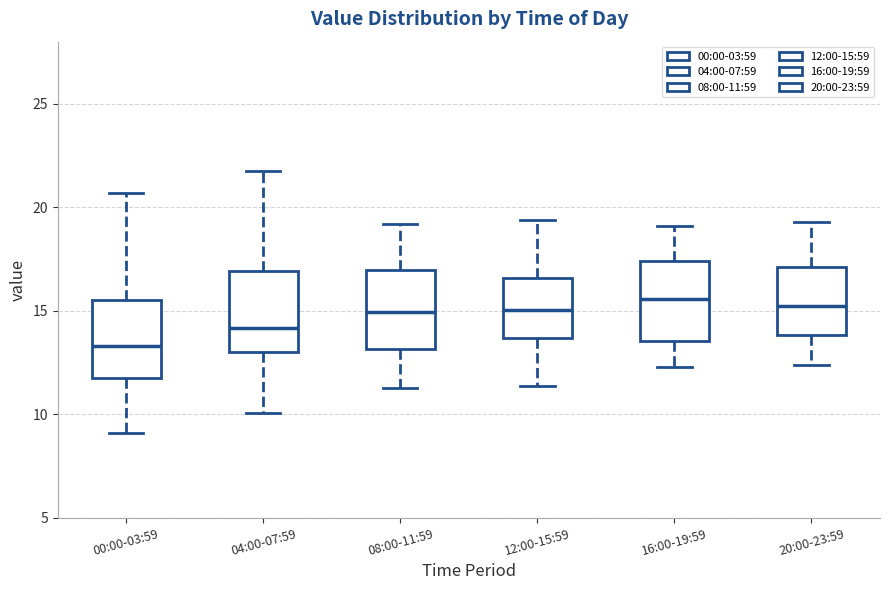

Reading left to right, transcribe this box plot: for each box, give where its median line is, the range the box spans, and where its two whiskers end, as read against the y-axis. The values are not printed on the chart, so give them approximately, as read against the axis.

00:00-03:59: median 13.5, box 11.5 to 15.5, whiskers 9.0 to 20.5
04:00-07:59: median 14.0, box 13.0 to 17.0, whiskers 10.0 to 22.0
08:00-11:59: median 15.0, box 13.0 to 17.0, whiskers 11.5 to 19.0
12:00-15:59: median 15.0, box 13.5 to 16.5, whiskers 11.5 to 19.5
16:00-19:59: median 15.5, box 13.5 to 17.5, whiskers 12.5 to 19.0
20:00-23:59: median 15.0, box 14.0 to 17.0, whiskers 12.5 to 19.5